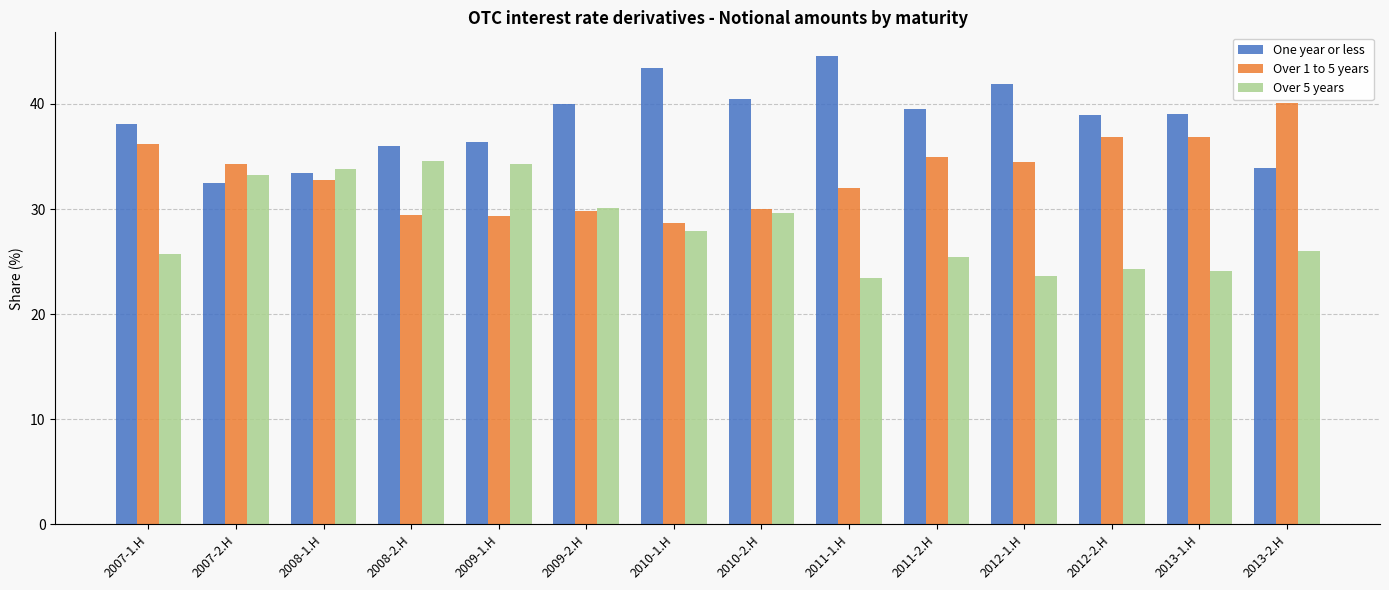

The Over 5 years series shows 25.7 at 2007-1.H. True or false?

True